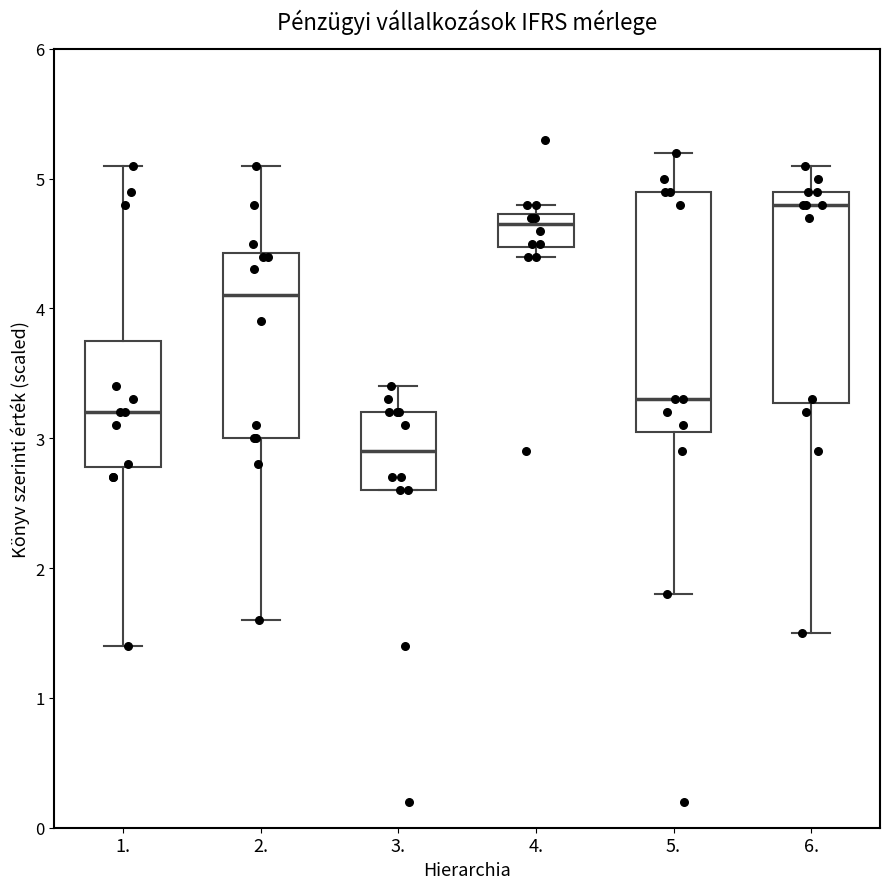

Where does the median line of the box at x = 1. sit on the y-axis? The values are not printed on the chart, so give them approximately, as read against the axis.

3.2